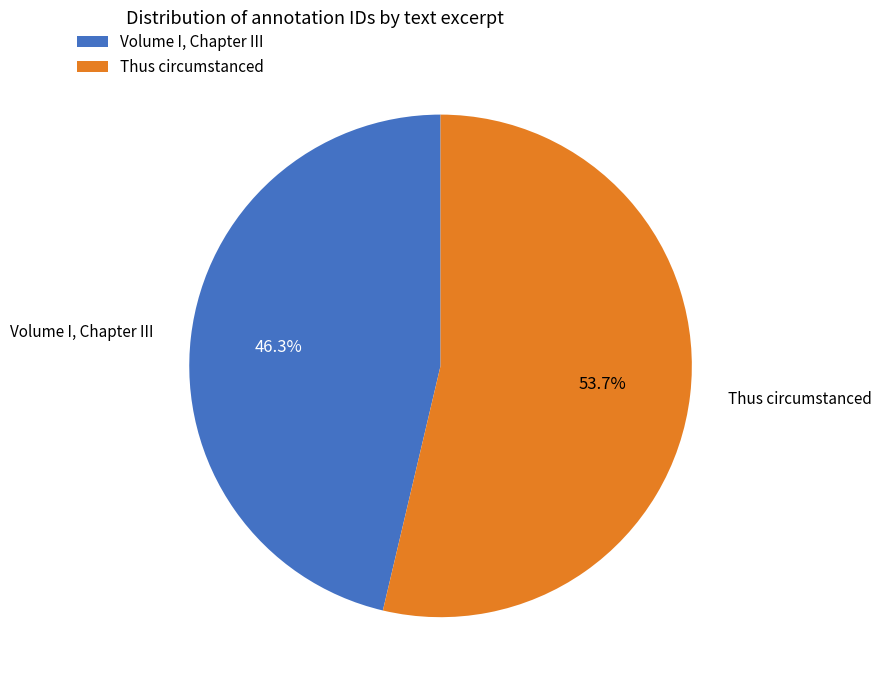

Count the number of slices in the pie.

2